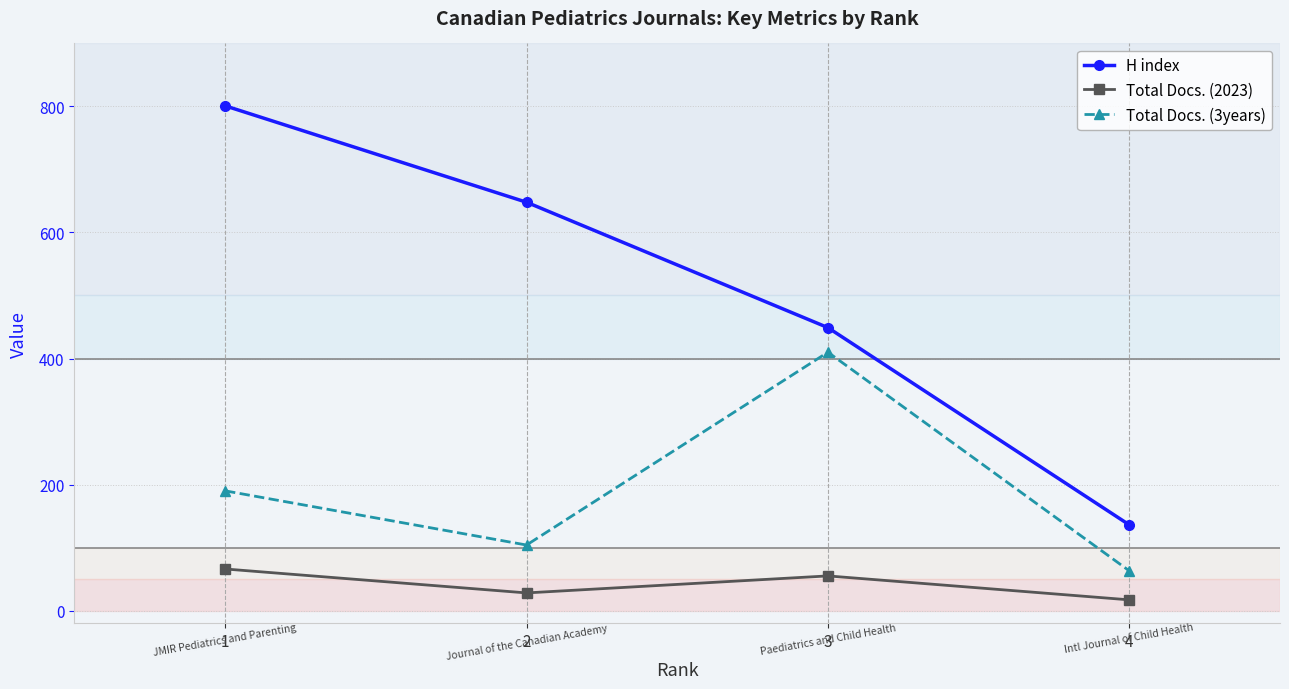

Rank the series at 4 from lowest to highest value.

Total Docs. (2023), Total Docs. (3years), H index